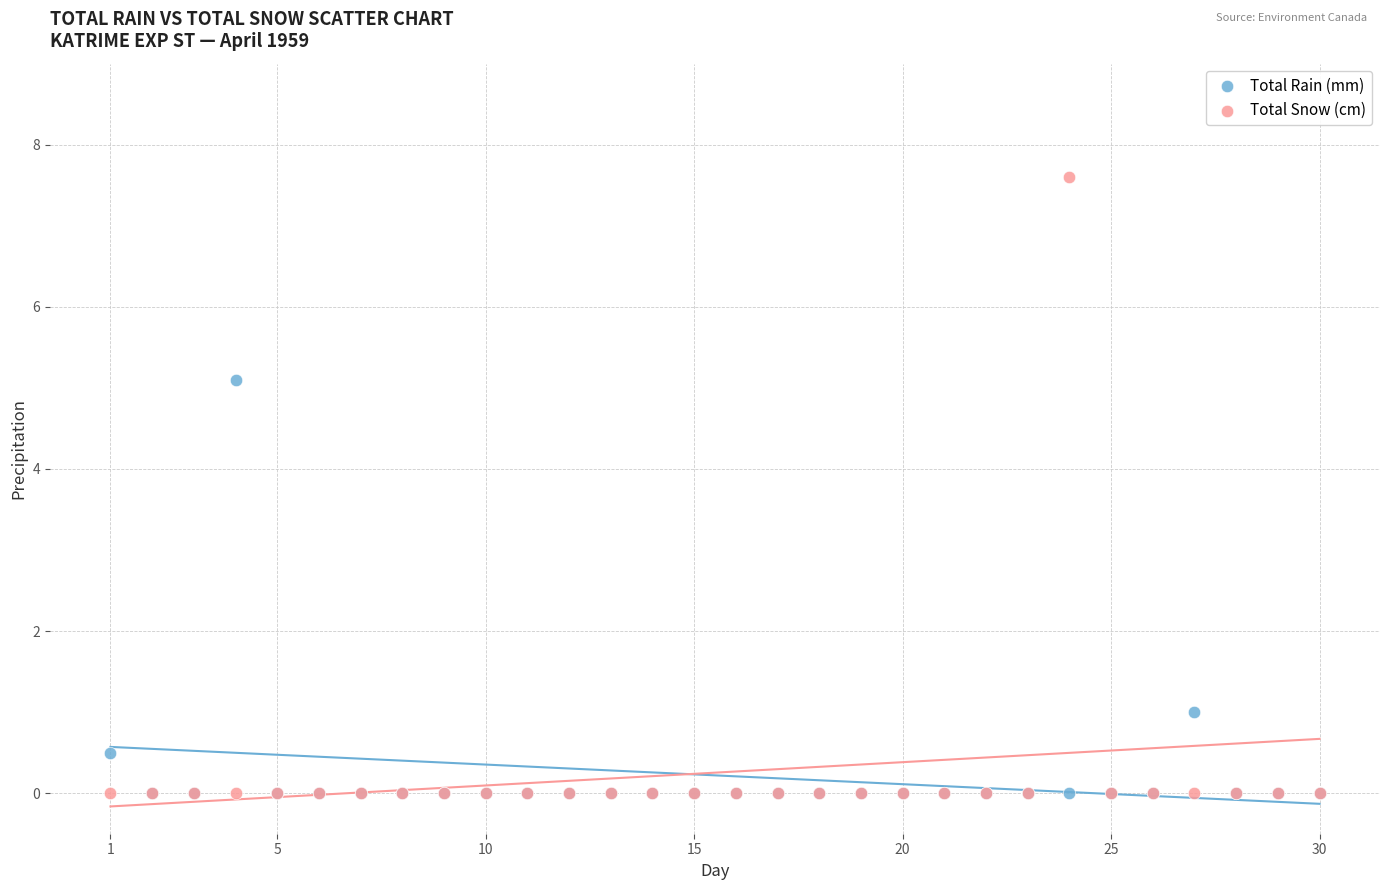

In the Total Rain (mm) series, what Y value is closest to 2?

1.0